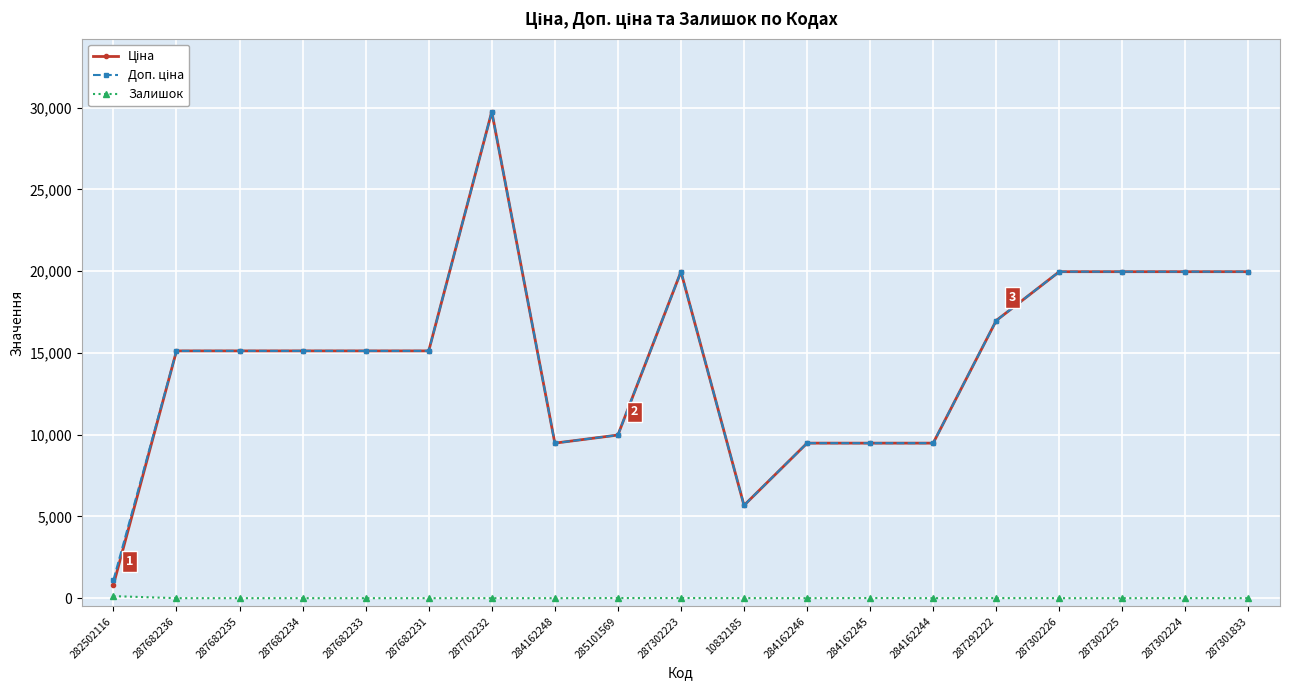

What is the difference between the highest and lowest values at 287682234?

15120.0